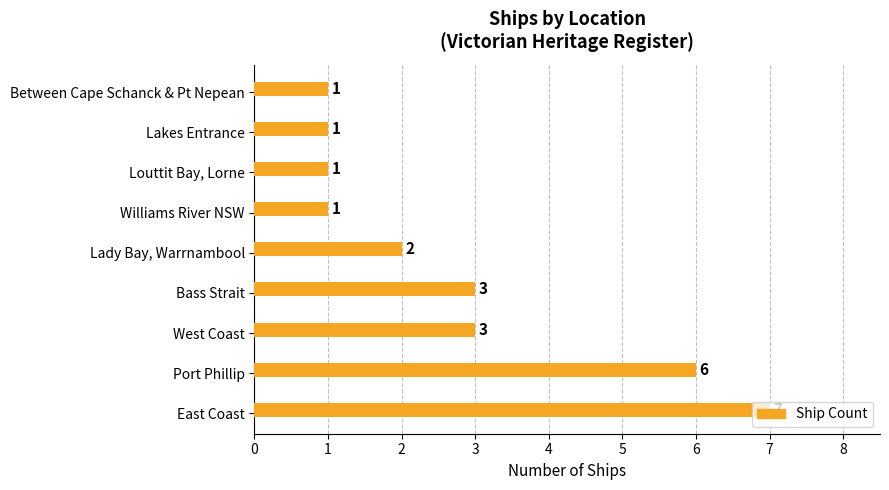

True or false: the data shows 6 at Port Phillip.

True